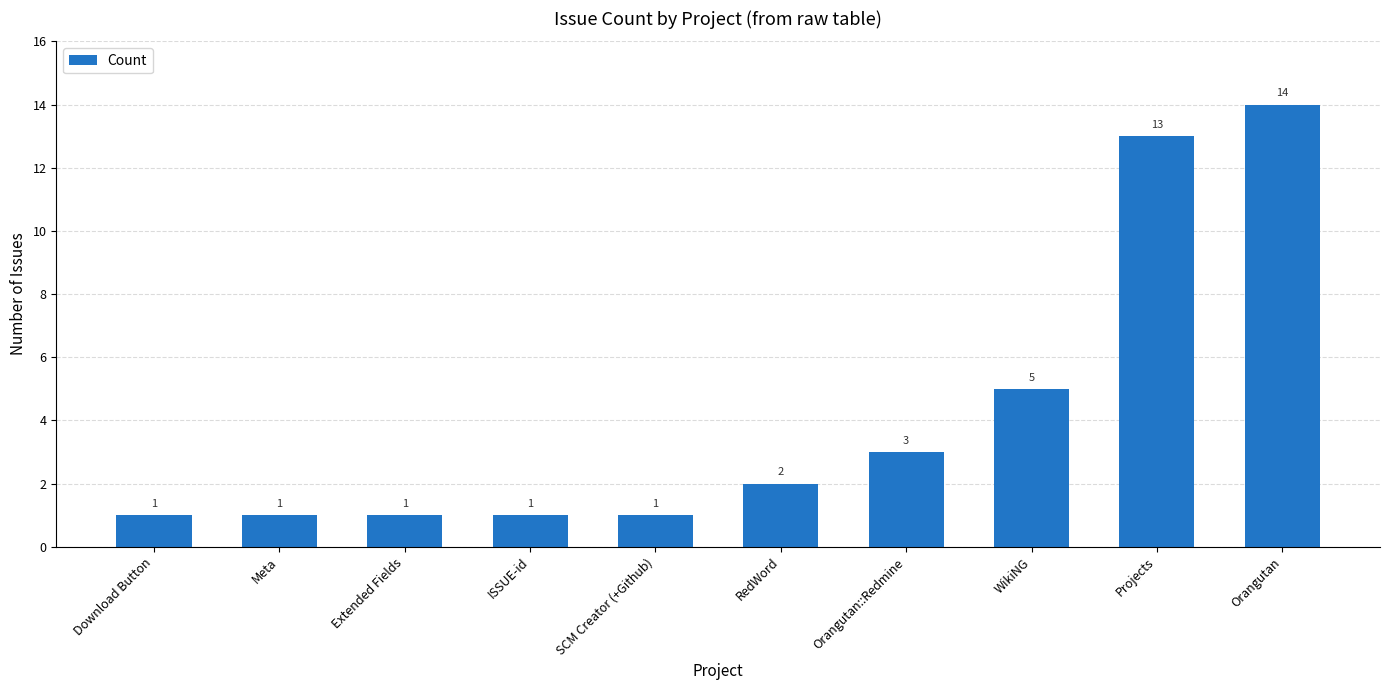

What is the average value?

4